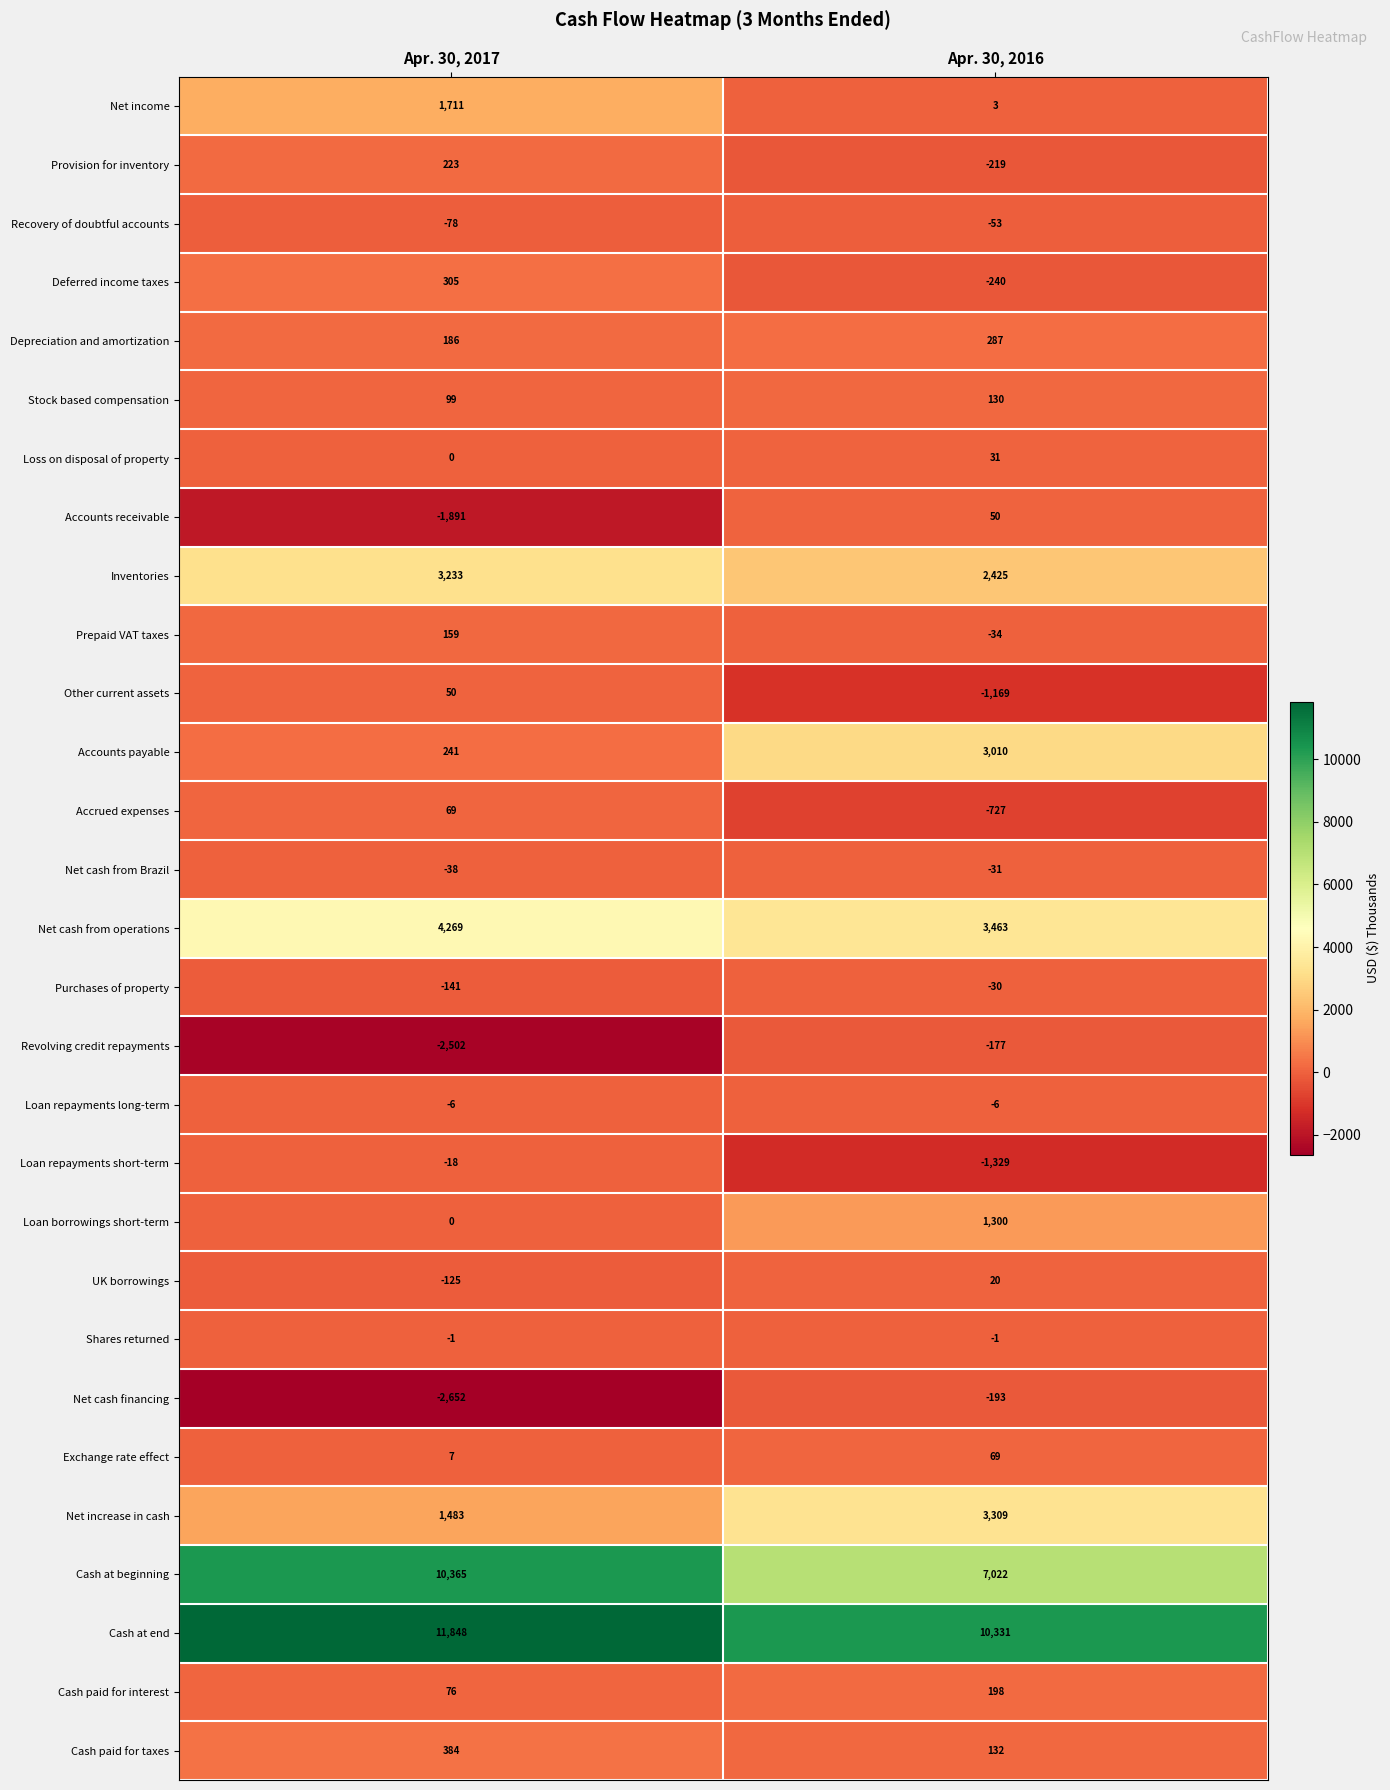

What is the average value of the Cash paid for taxes series?

258